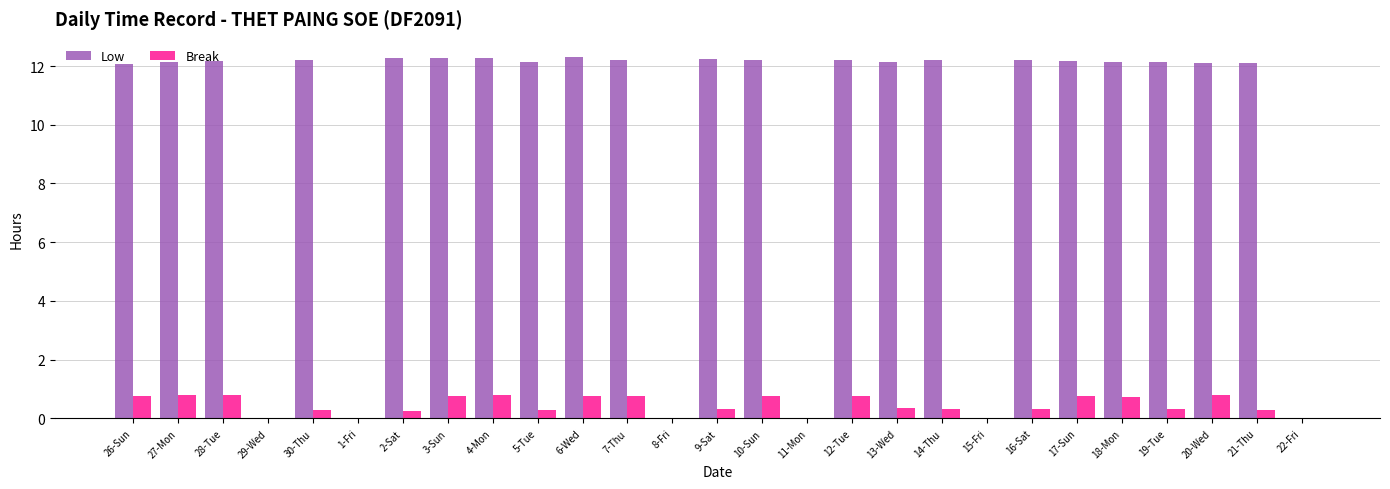

What is the sum of the Low values at 10-Sun and 11-Mon?

12.2